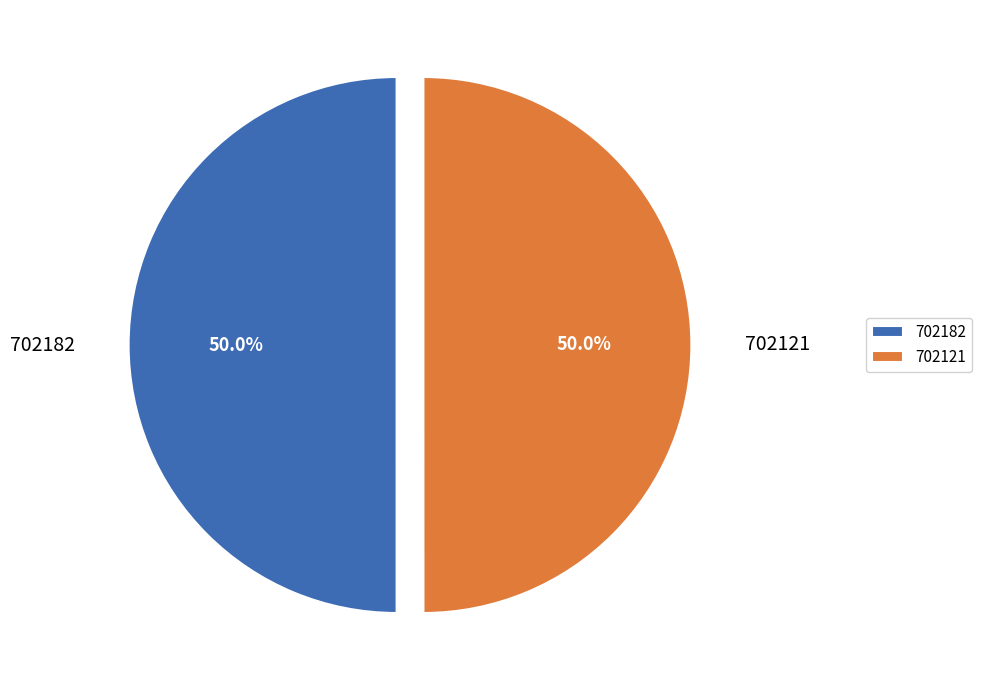

Do 702121 and 702182 together represent more than half of the pie?

Yes